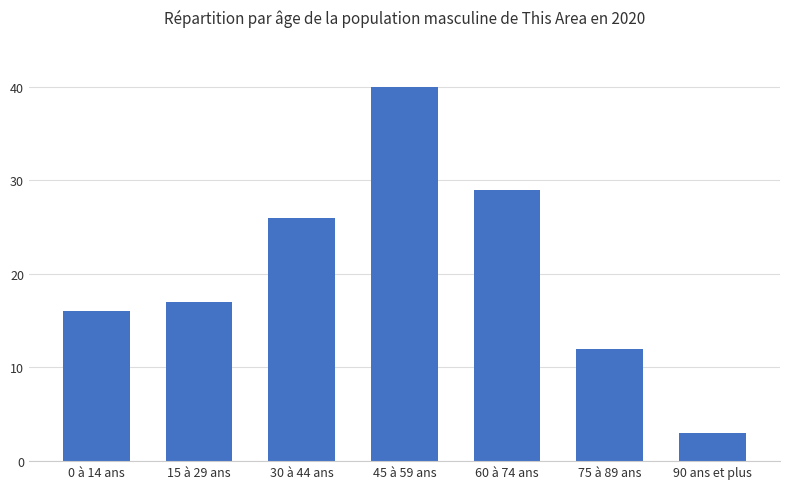

Reading left to right, list all the values displayed in this chart.

0 à 14 ans=16	15 à 29 ans=17	30 à 44 ans=26	45 à 59 ans=40	60 à 74 ans=29	75 à 89 ans=12	90 ans et plus=3